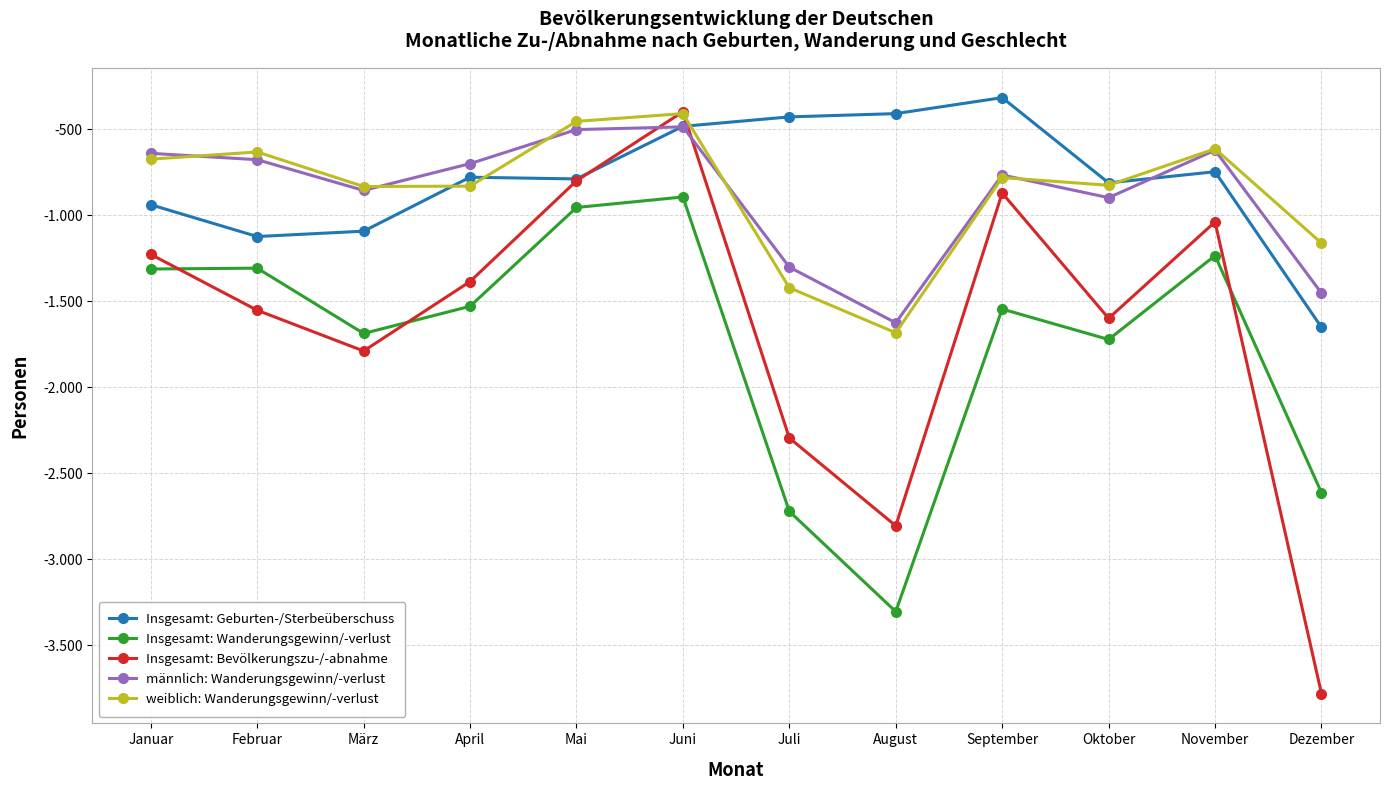

Does the chart have visible grid lines?

Yes